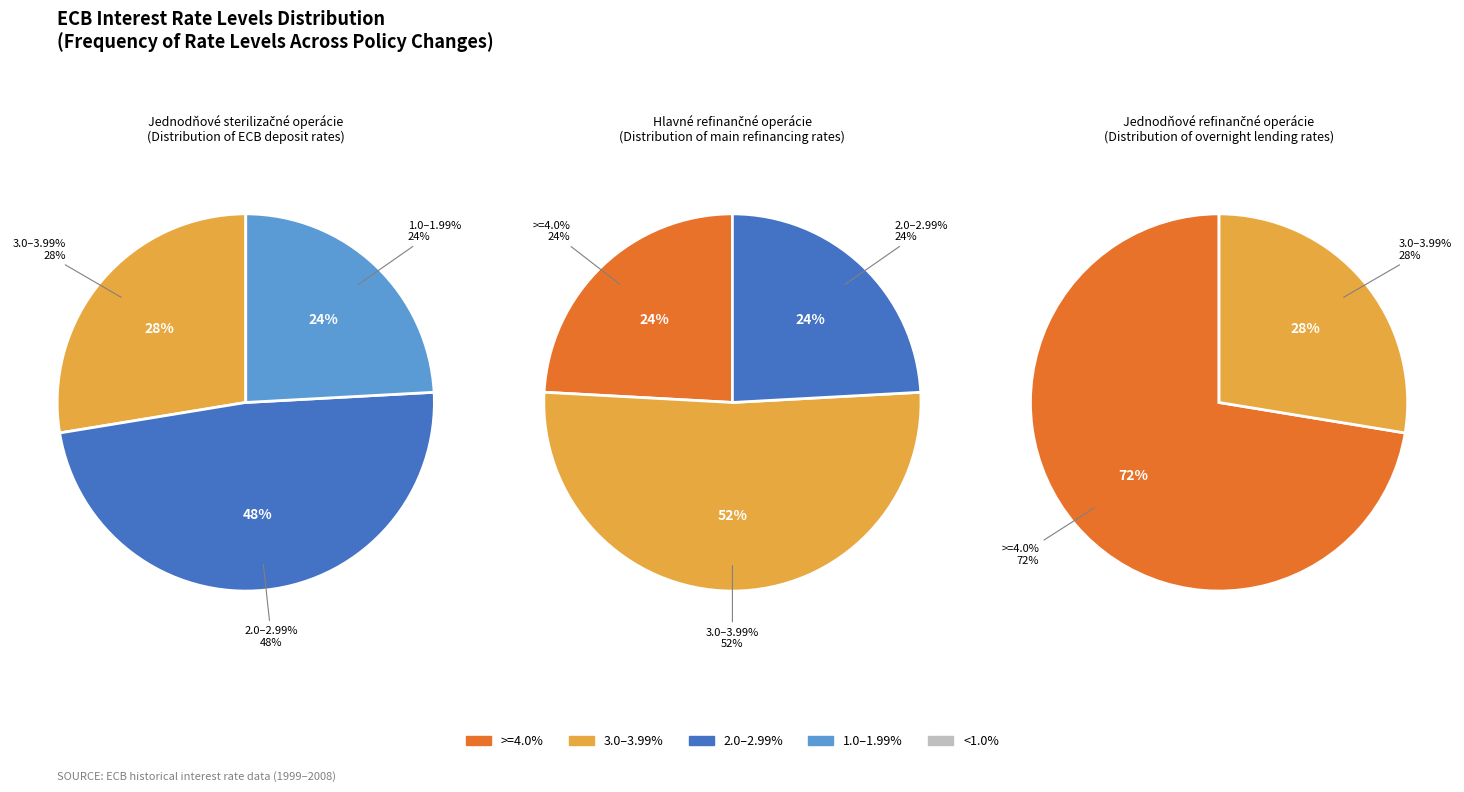

Is the sum of 11 and 19 greater than half?

No